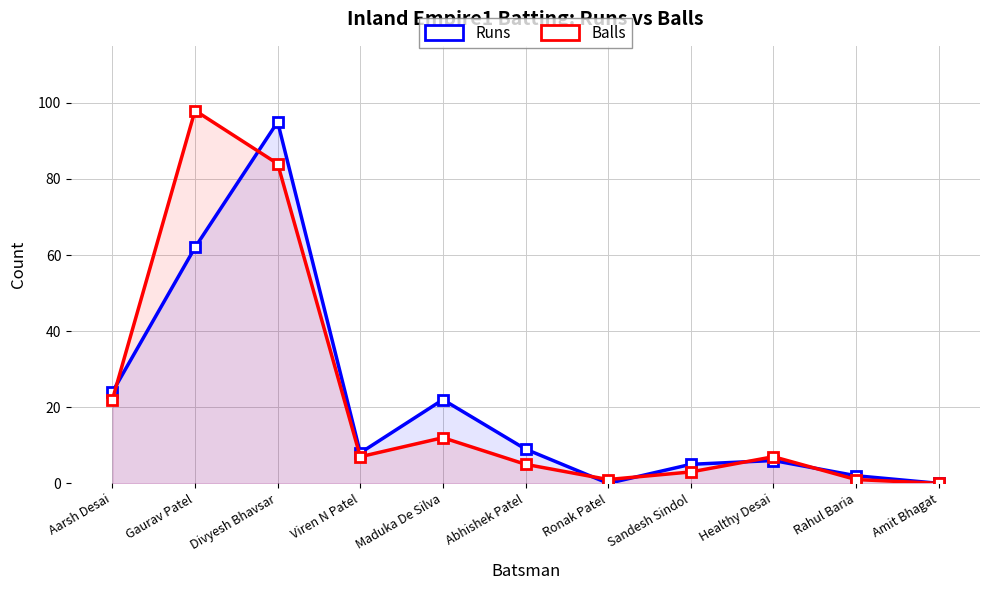

How many data points does each series have?

11